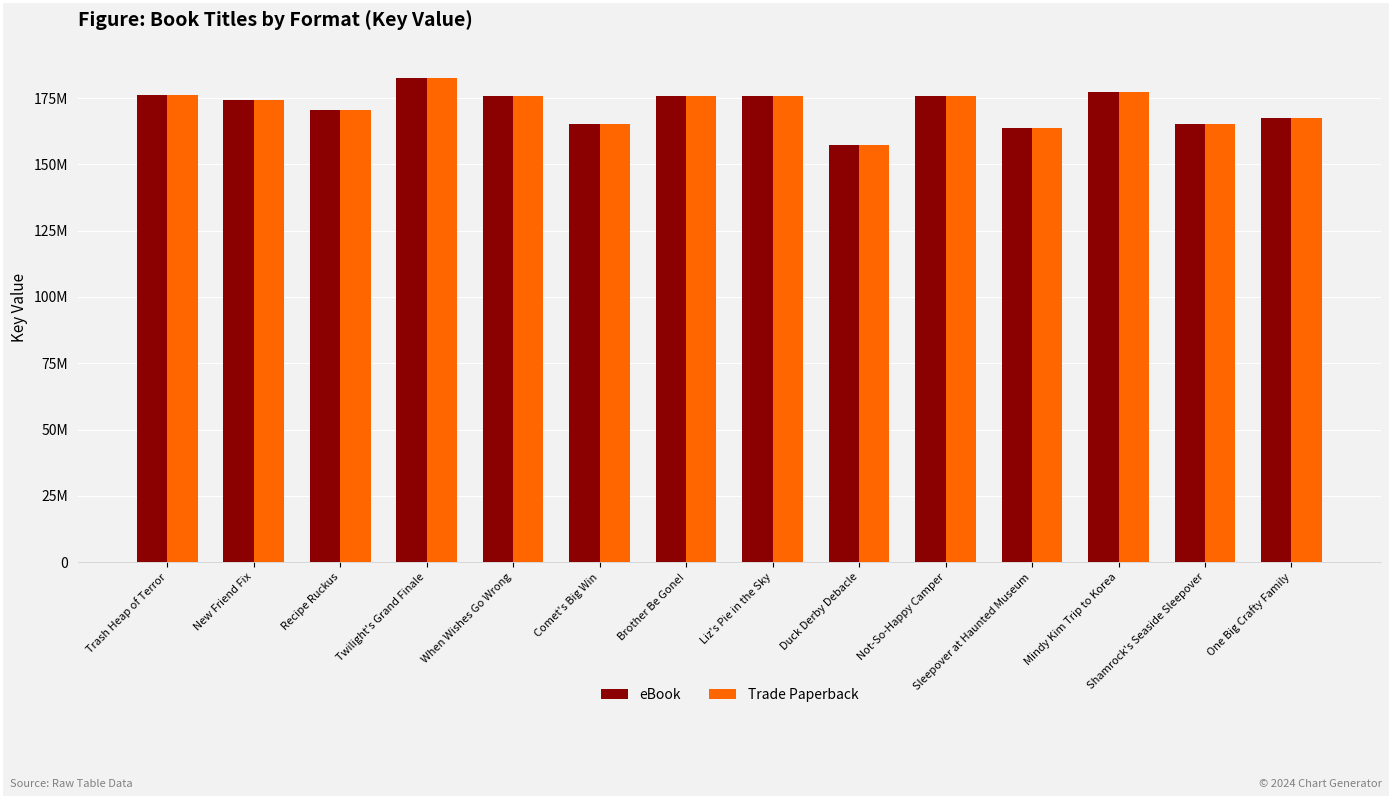

Which series has the largest range (max minus min)?

eBook